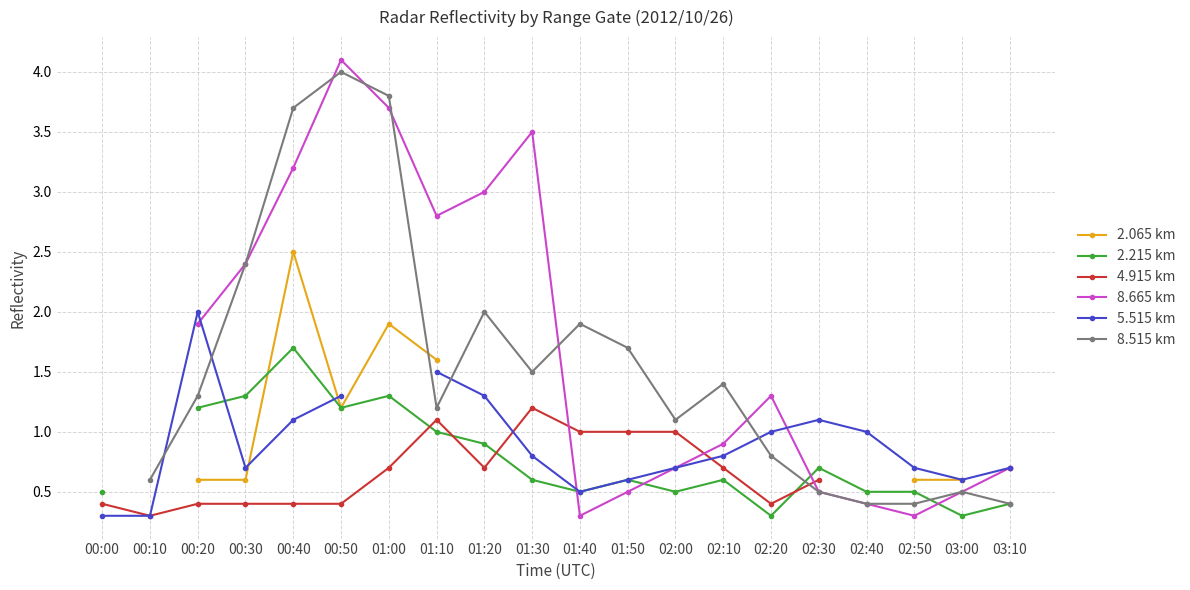

Does the chart display data point markers on the line(s)?

Yes